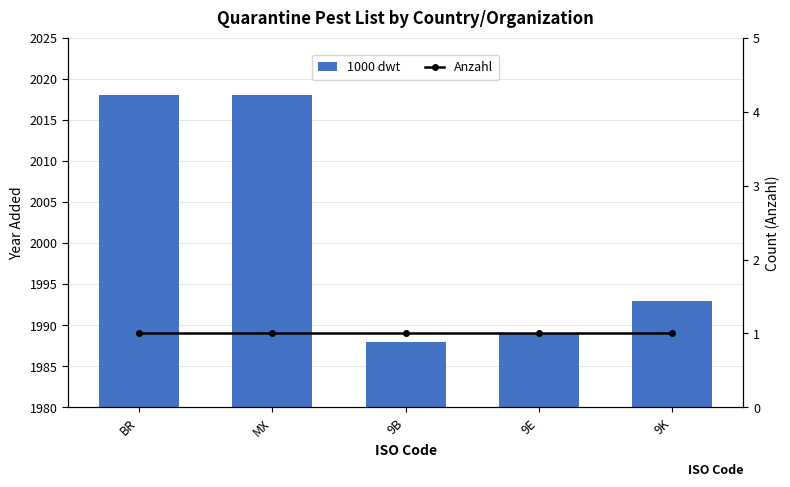

Reading left to right, what are all the values shown in this chart?

1000 dwt: 2018	2018	1988	1989	1993
Anzahl: 1	1	1	1	1